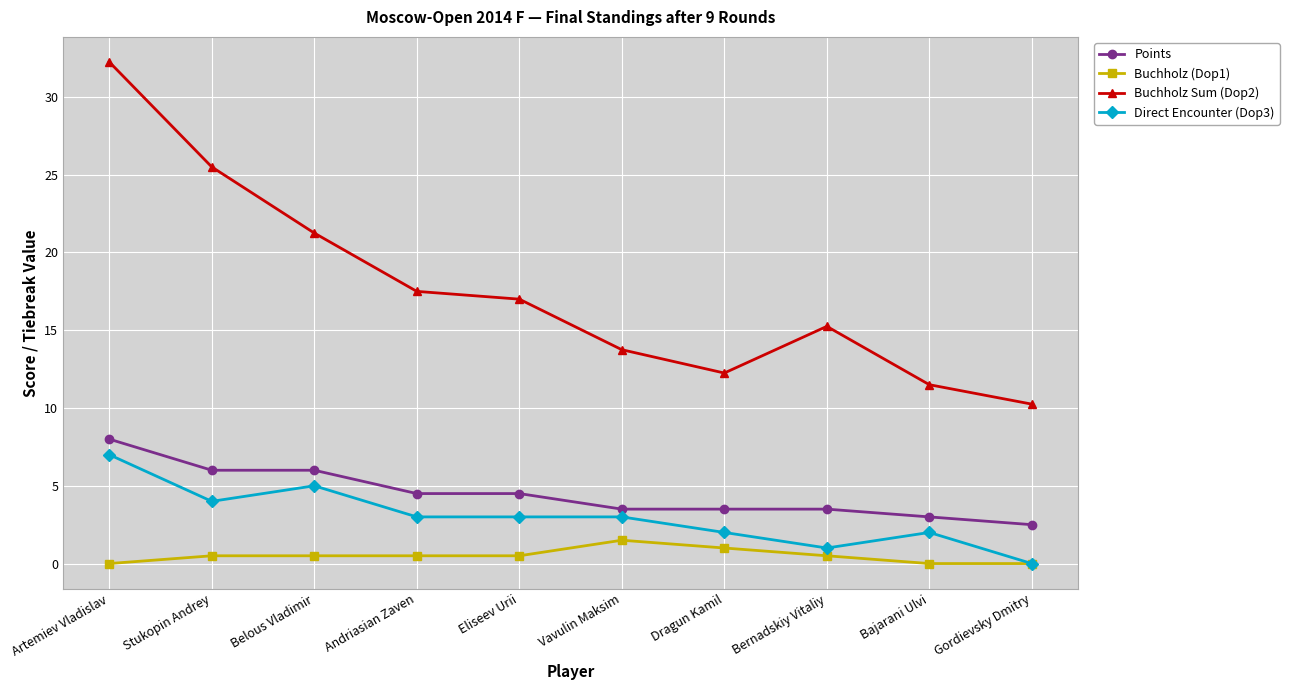

How many data points in Points are above 4?

5